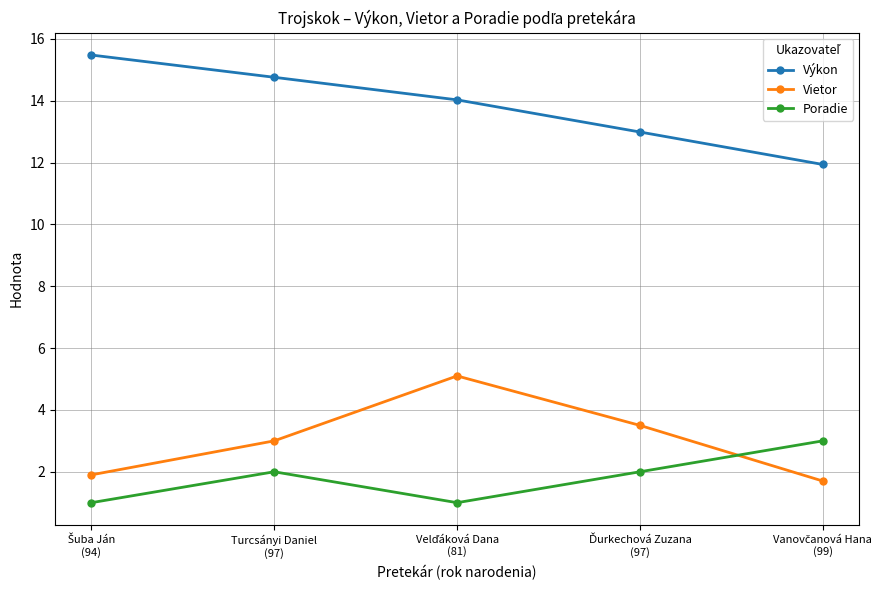

True or false: Poradie and Výkon cross at least once.

False